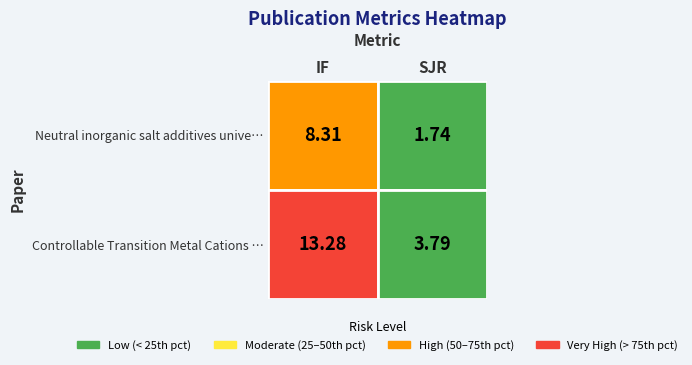

The Controllable Transition Metal Cations D… series shows 5.3 at SJR. True or false?

False